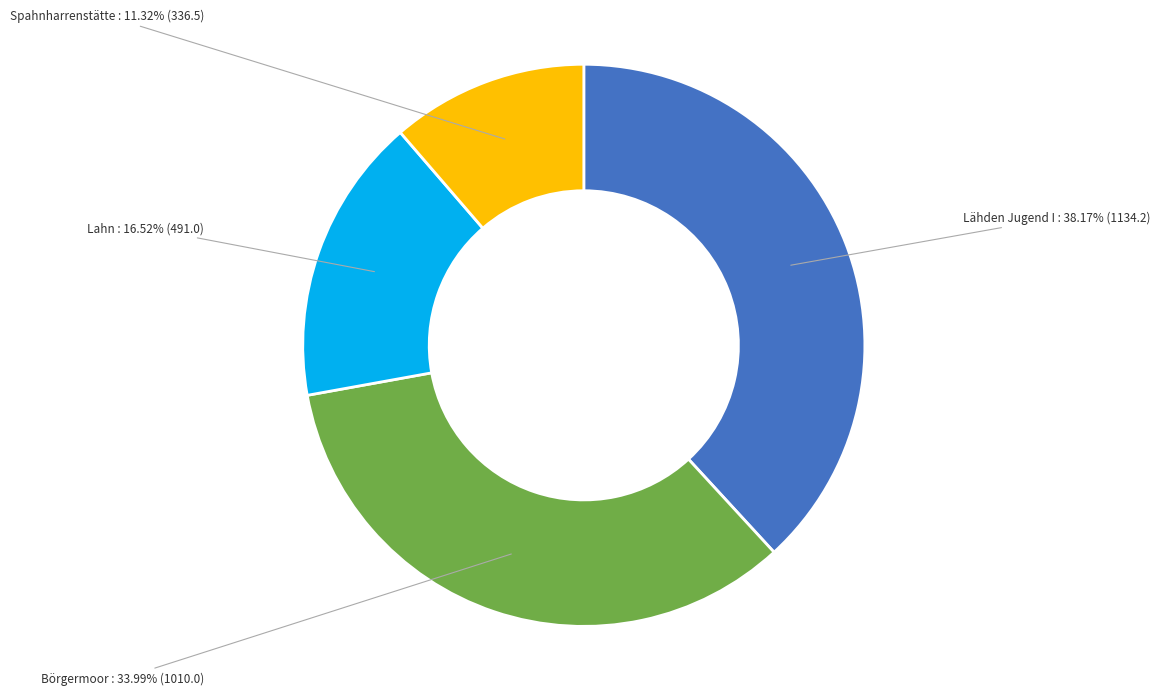

True or false: Spahnharrenstätte accounts for 11% of the total.

True